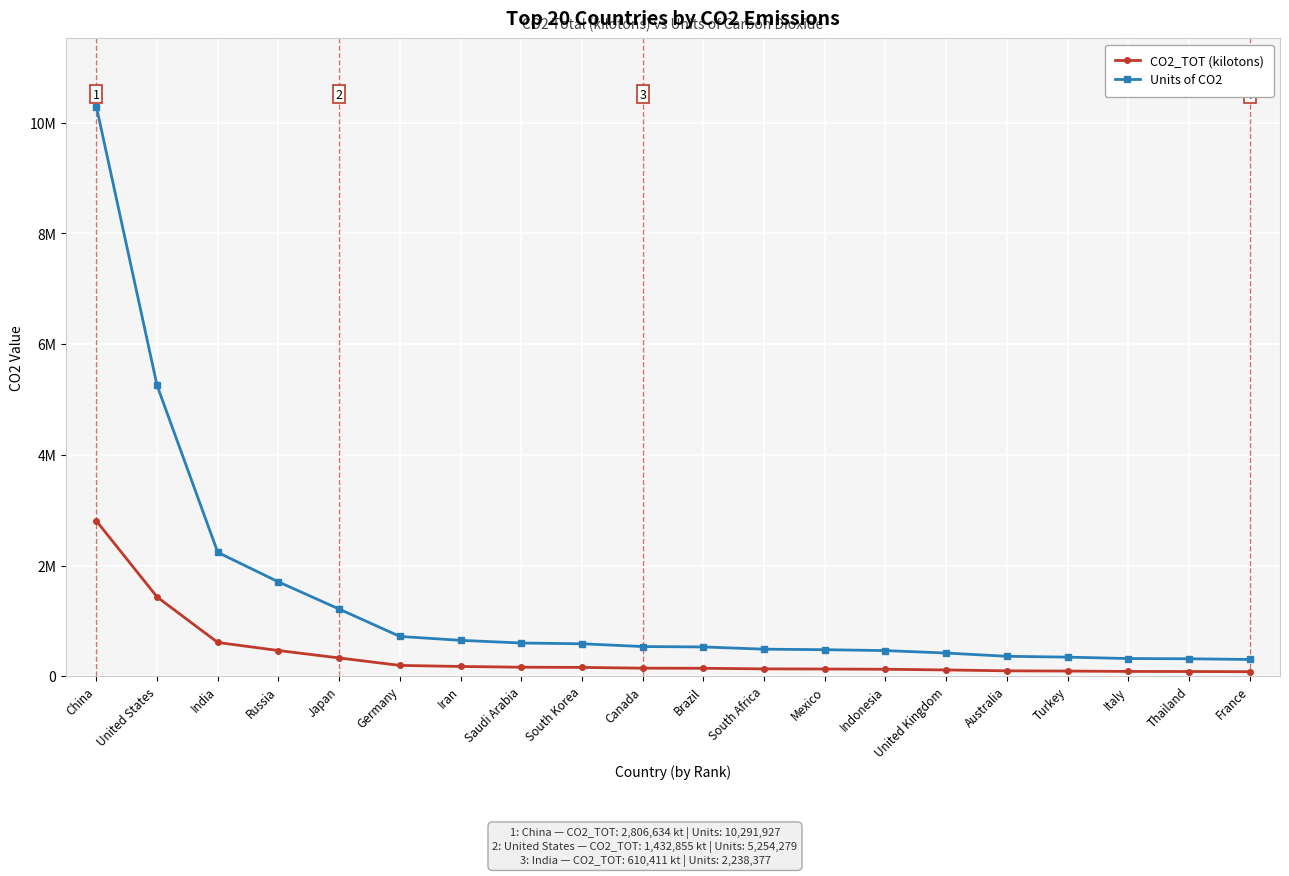

What is the difference between the Units of CO2 values at Thailand and Brazil?

213595.4